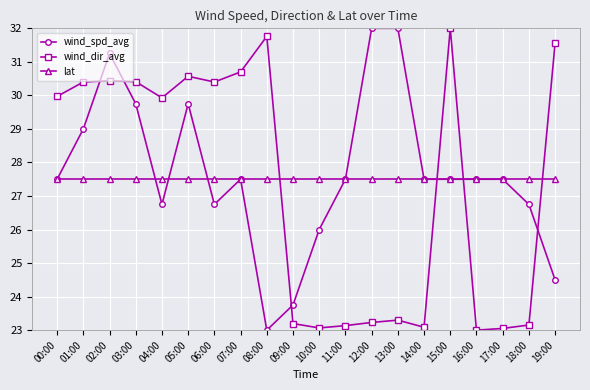

What is the sum of the wind_spd_avg values at 10:00 and 11:00?

53.5